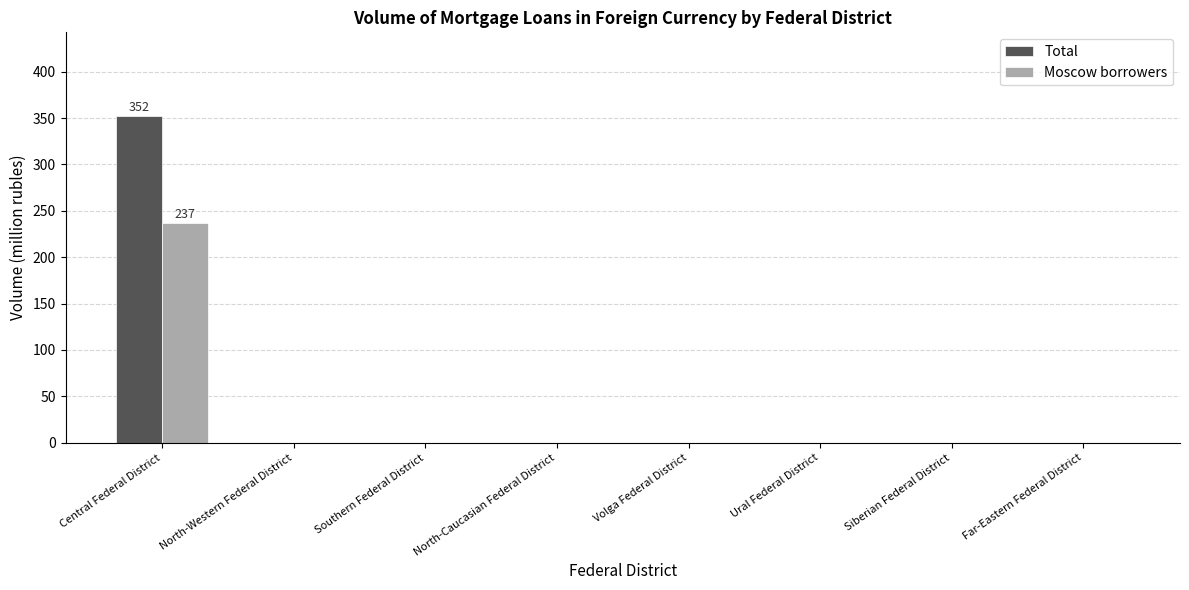

At which label does Moscow borrowers reach its peak?

Central Federal District